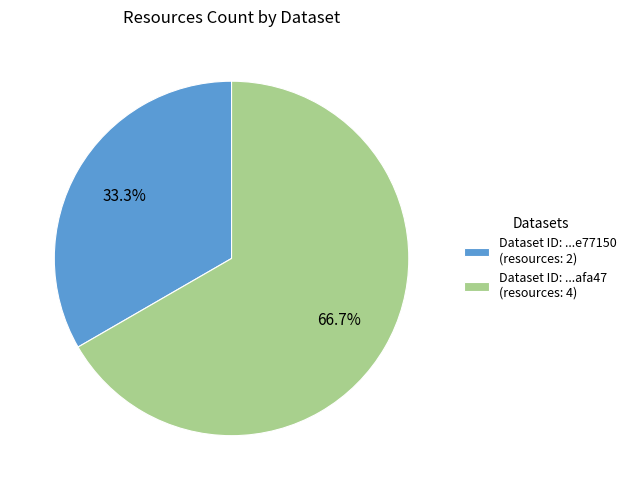

Combined, what portion of the pie is Dataset ID: ...e77150 (resources: 2) and Dataset ID: ...afa47 (resources: 4)?

100.0%